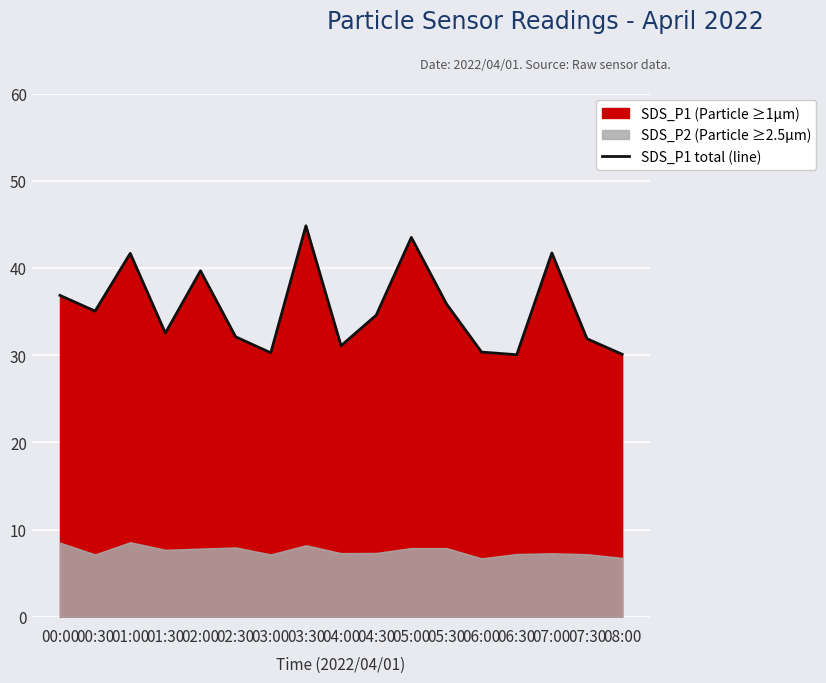

Count the number of categories in the chart.

17